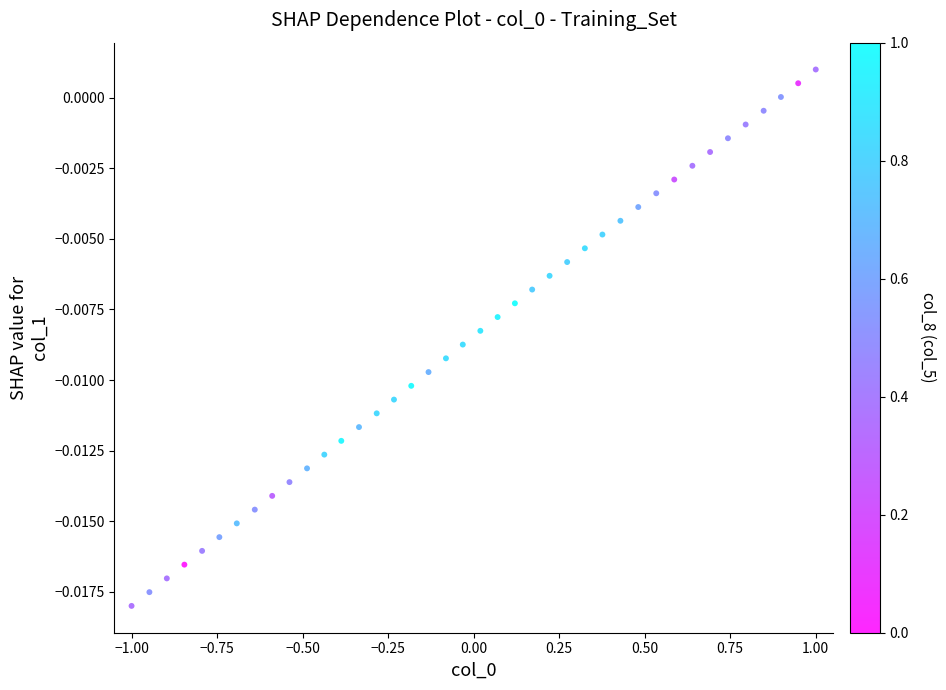

What is the range of X values (max minus min)?

2.0